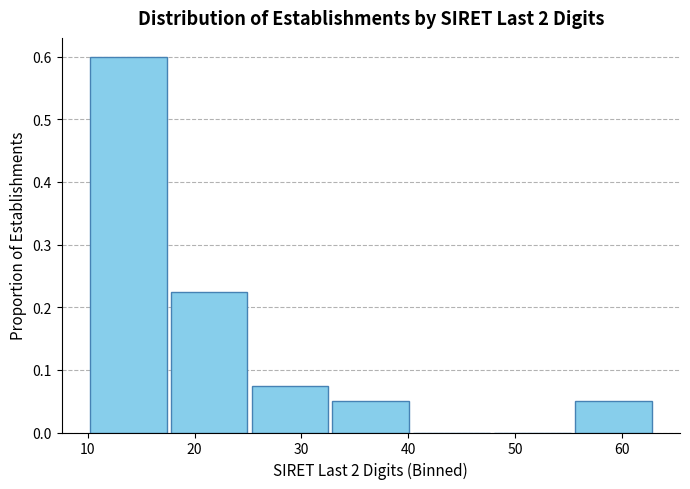

How tall is the bar that spans 10 to 18 on the x-axis? Neither the bar edges nor the heights are printed on the chart, so give them approximately, as read against the axes.

0.60